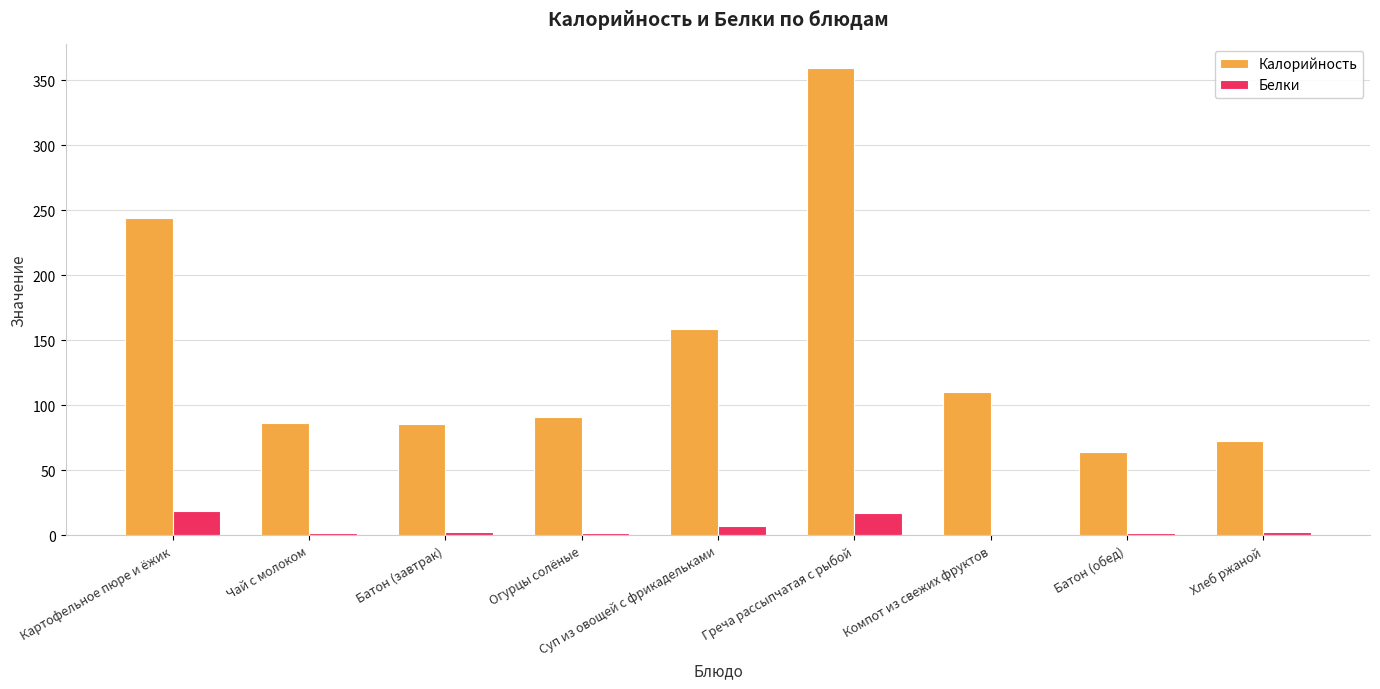

At which category is the sum across all series the highest?

Греча рассыпчатая с рыбой